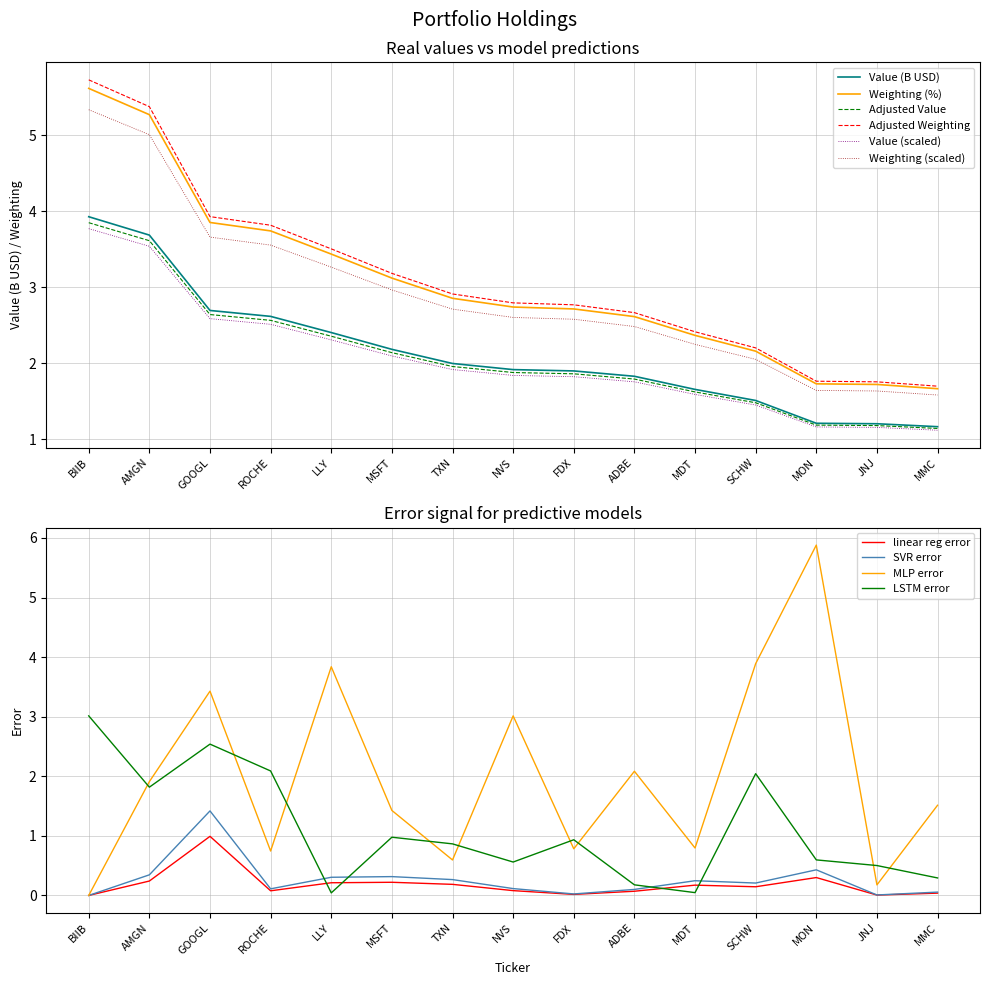

At which label does Value (billions) reach its minimum?

MMC